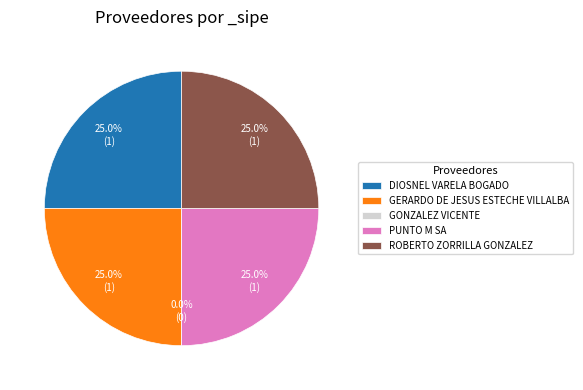

What percentage is the DIOSNEL VARELA BOGADO slice, to the nearest percent?

25%